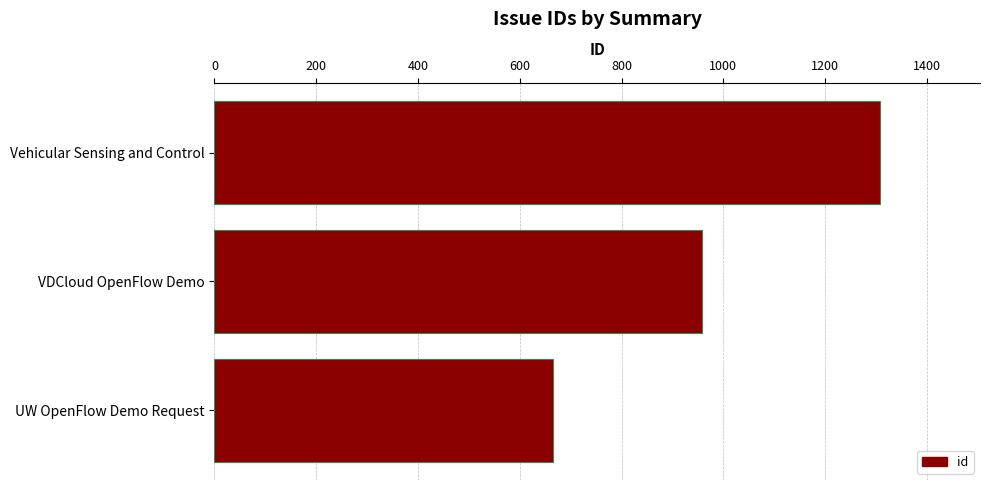

What is the label of the 2nd bar from the bottom?

VDCloud OpenFlow Demo